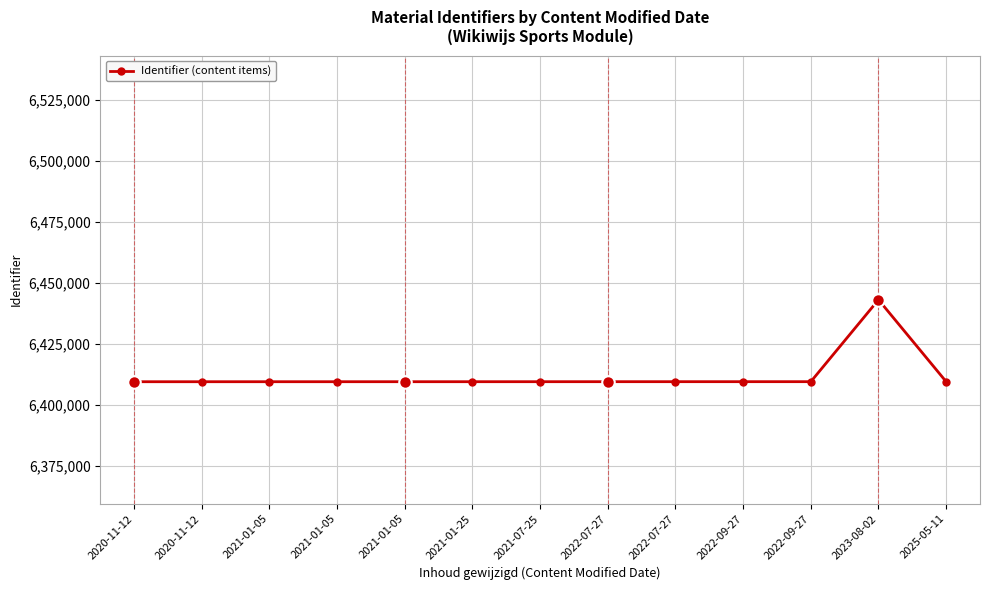

Count the number of data series in this chart.

1